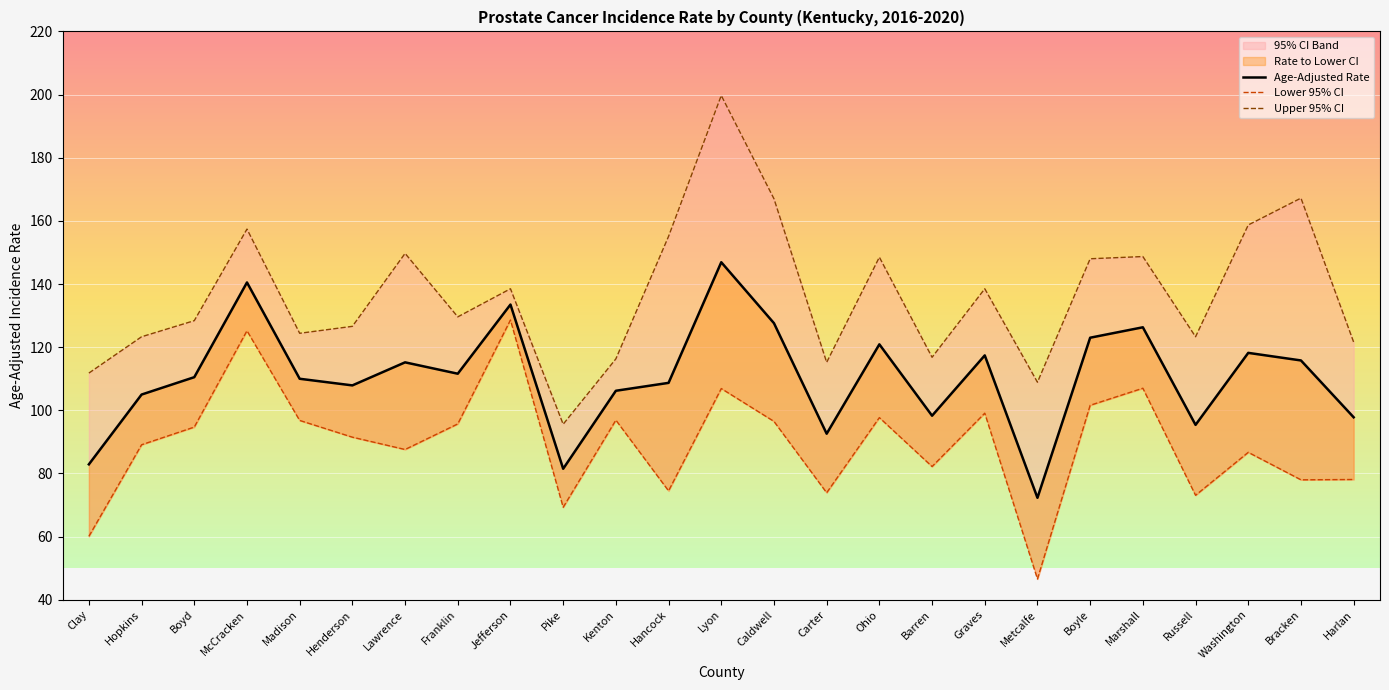

What is the label of the 3rd point from the right?

Washington